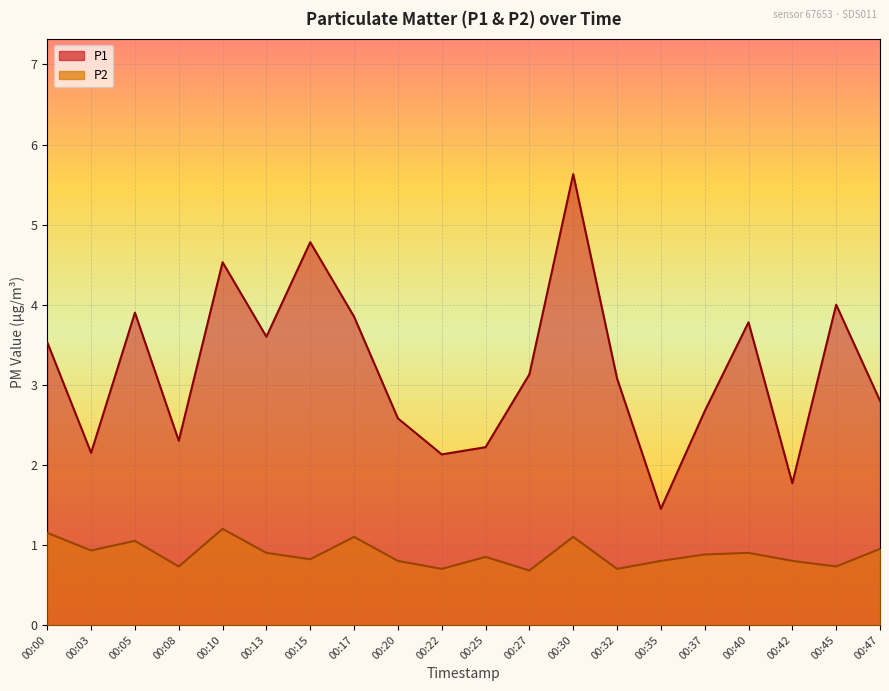

Between 00:00 and 00:40, which series saw the biggest shift?

P1